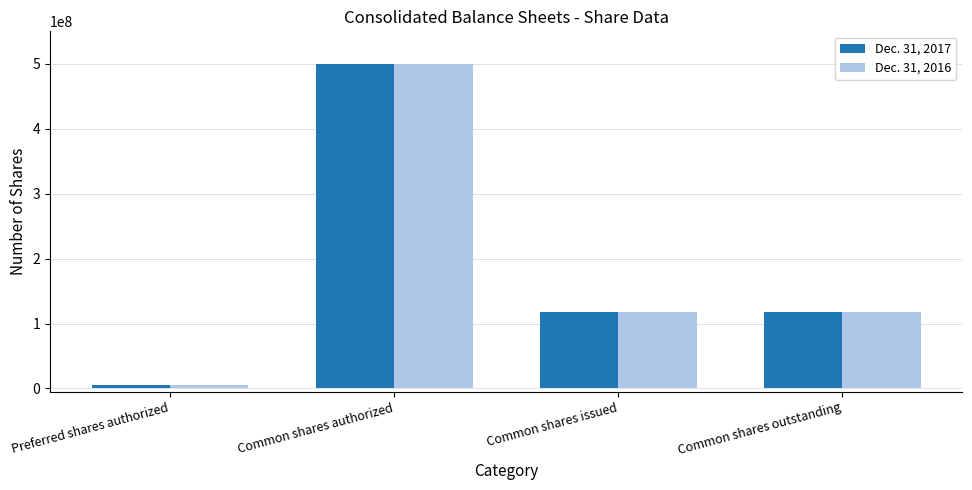

Reading right to left, extract all data points from this chart.

Dec. 31, 2017: 117857623	117857623	500000000	5000000
Dec. 31, 2016: 117857623	117857623	500000000	5000000